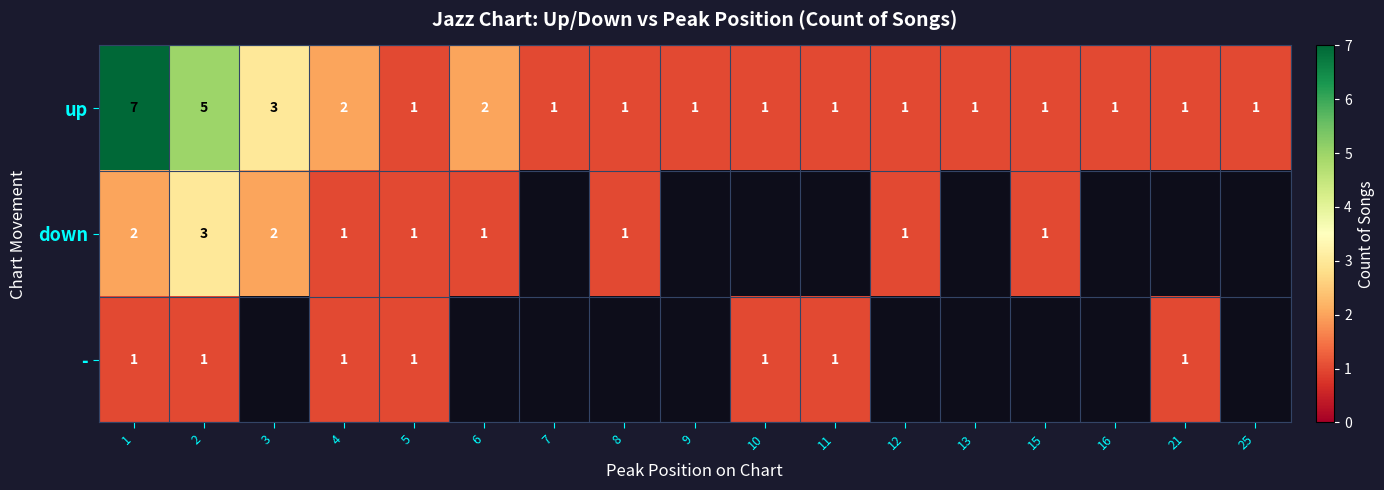

Between 15 and 12, which is larger?

15